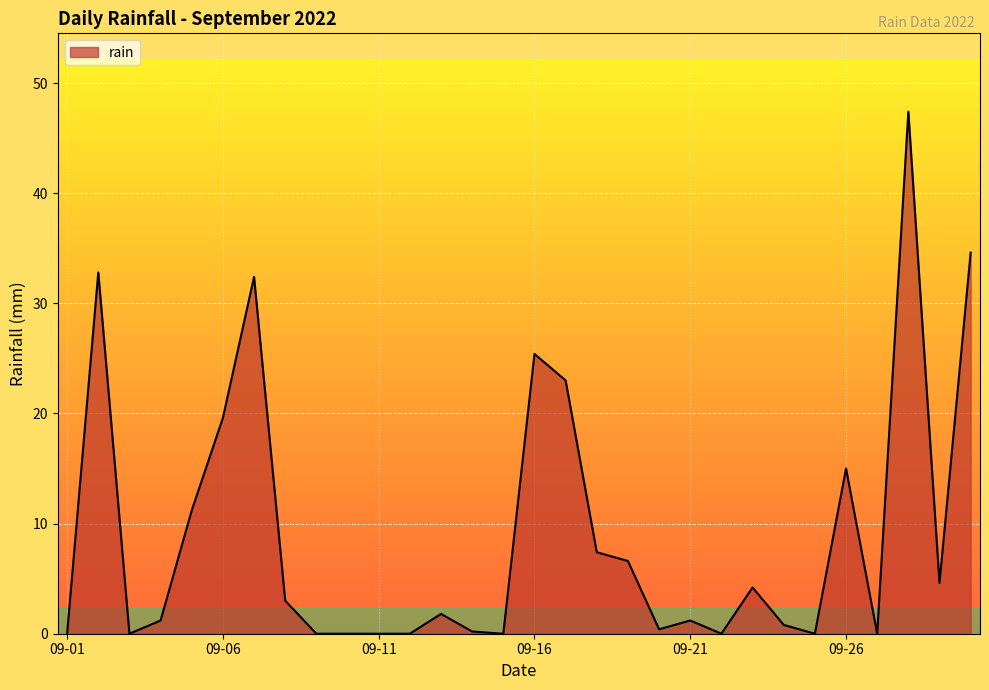

What is the difference between the maximum and minimum values?

47.4